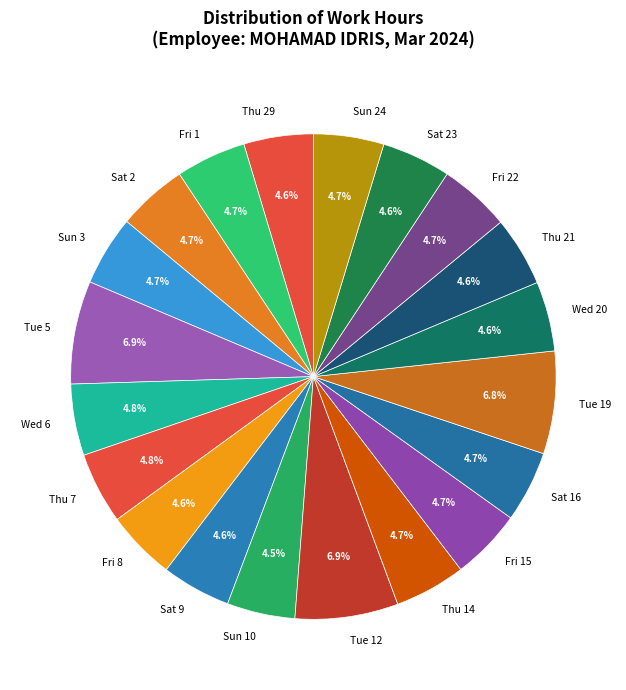

Does any single category account for the majority?

No